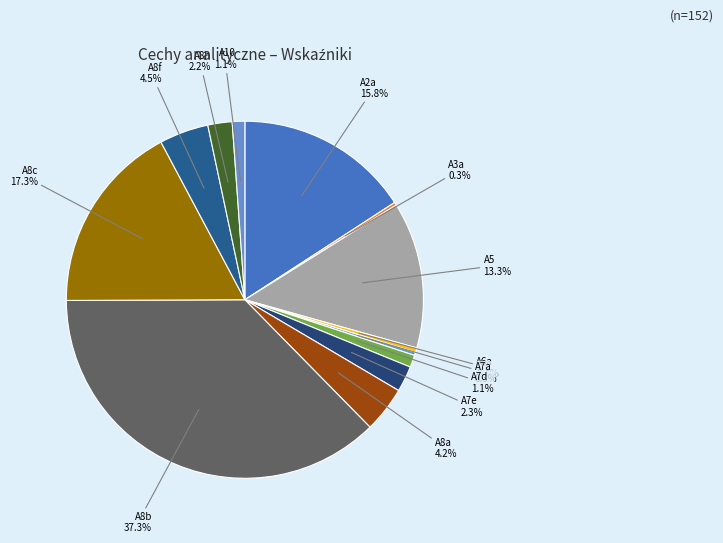

Which slice is the smallest?

A3a